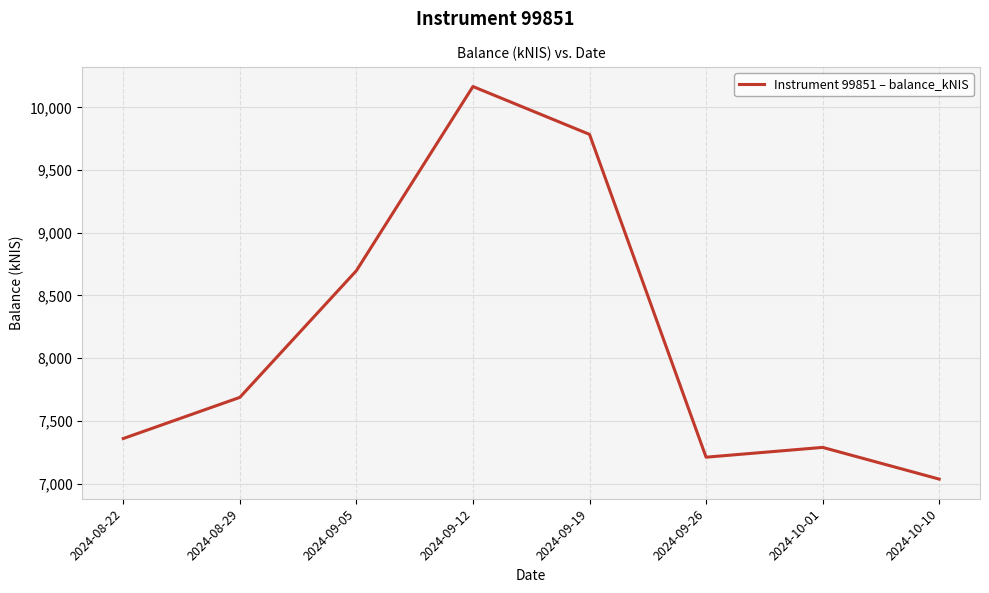

How many distinct data groups are displayed?

1